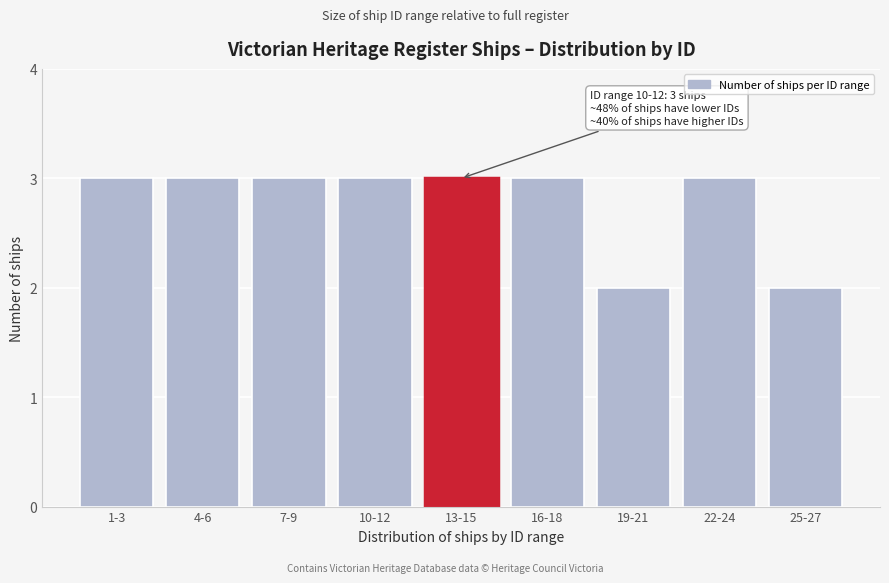

Reading left to right, list all the values displayed in this chart.

1-3=3	4-6=3	7-9=3	10-12=3	13-15=3	16-18=3	19-21=2	22-24=3	25-27=2